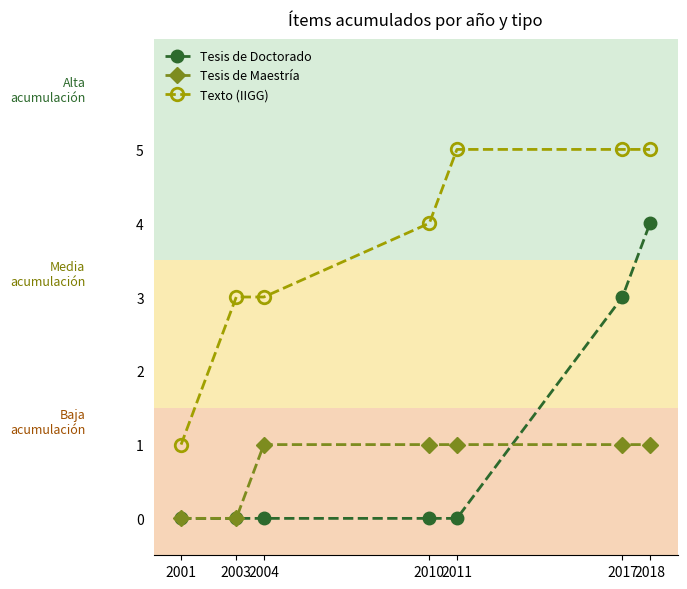

True or false: Tesis de Doctorado and Texto (IIGG) cross at least once.

False